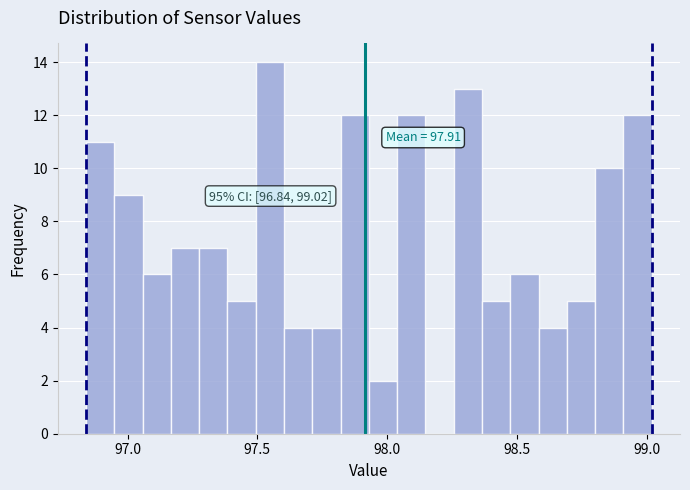

Around what value on the x-axis is the tallest bar? Give the approximate position of its centre, as read against the axis.

97.55